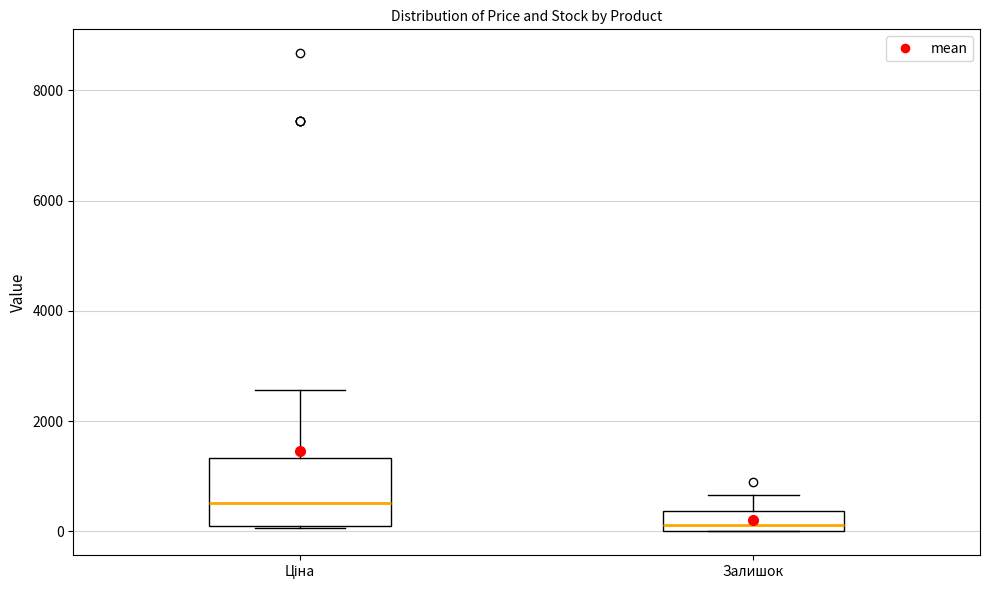

Reading left to right, read every box against the y-axis: the position of its median line, the range the box covers, and the ends of its whiskers. The values are not printed on the chart, so give them approximately, as read against the axis.

Ціна: median 600, box 200 to 1400, whiskers 0 to 2600
Залишок: median 200, box 0 to 400, whiskers 0 to 600